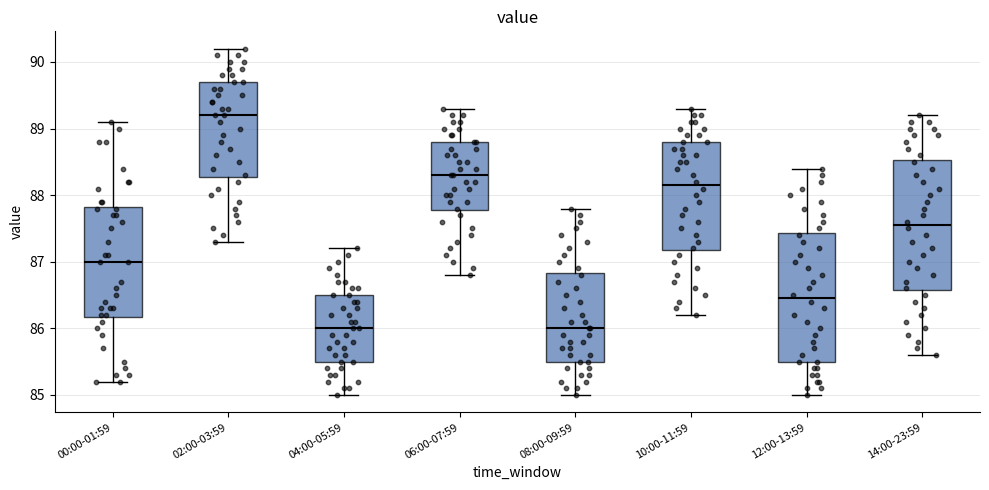

Where is the upper edge of the box for 04:00-05:59 on the y-axis? The values are not printed on the chart, so give them approximately, as read against the axis.

86.5